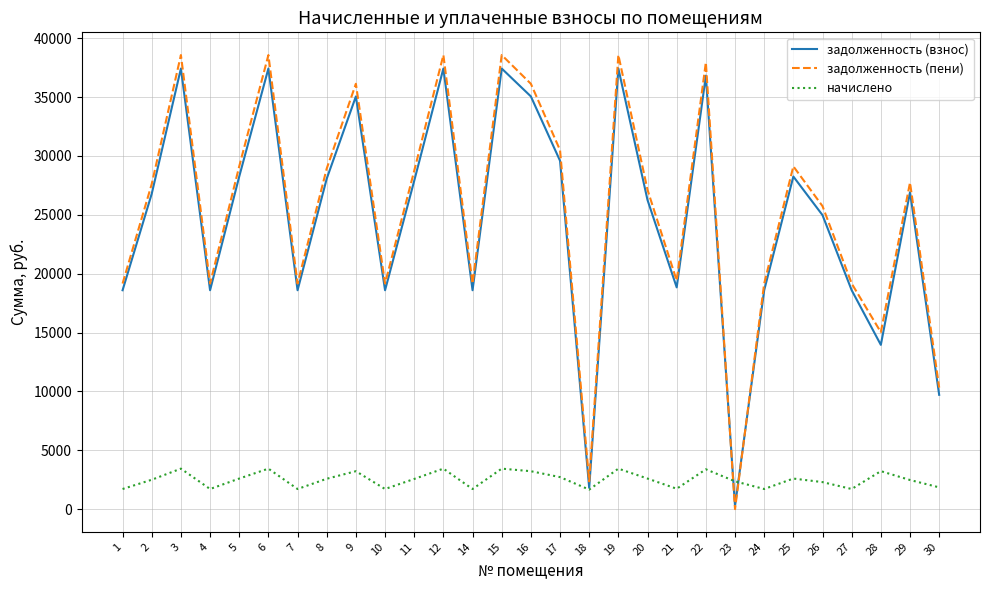

What is the total value across all series at 28?

32204.2